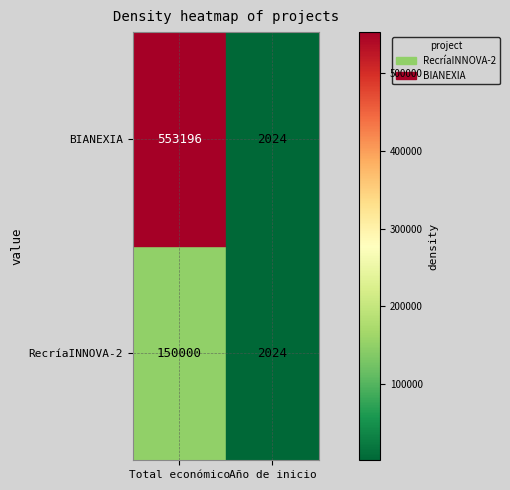

Which series has the largest range (max minus min)?

BIANEXIA